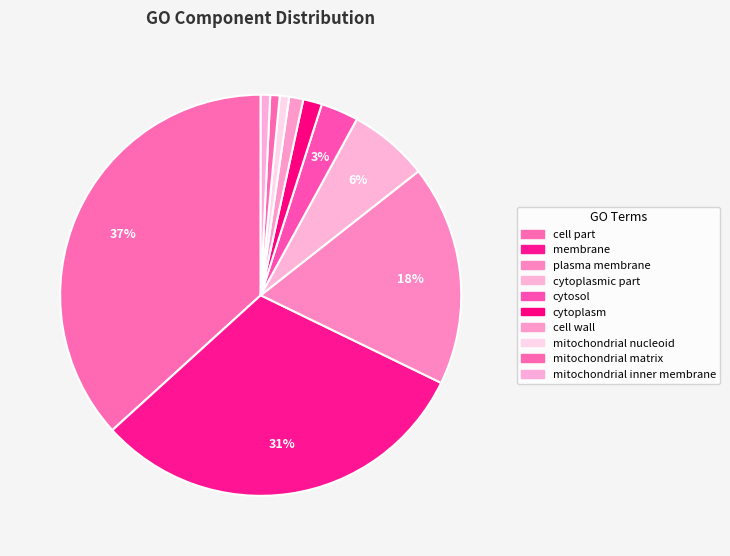

Is it true that plasma membrane is 27% of the pie?

False